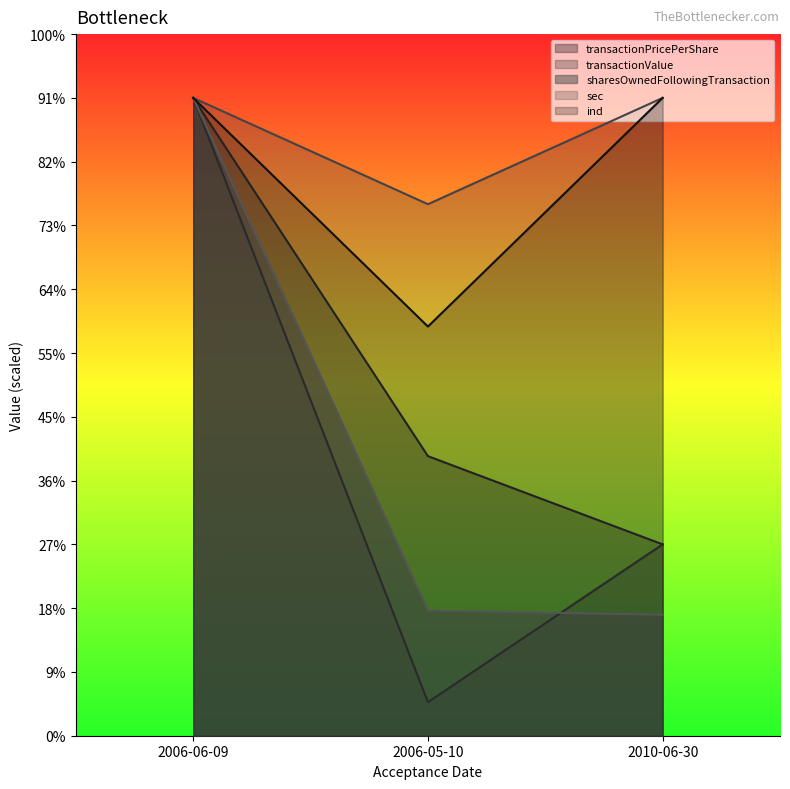

What is the difference between the maximum and minimum values in the sec series?

44596.6